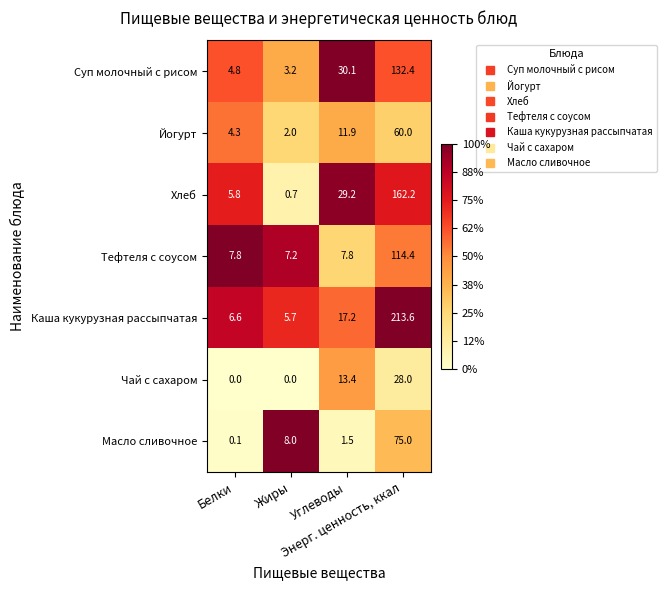

Which label corresponds to the largest value in the chart?

Энерг. ценность, ккал